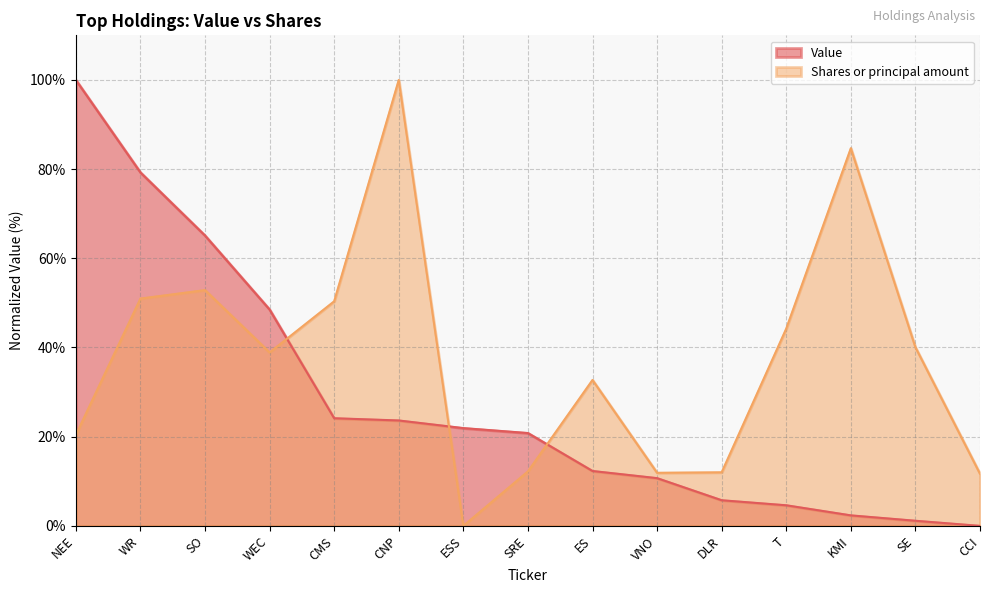

What is the difference between the Value values at CCI and WEC?

48.5